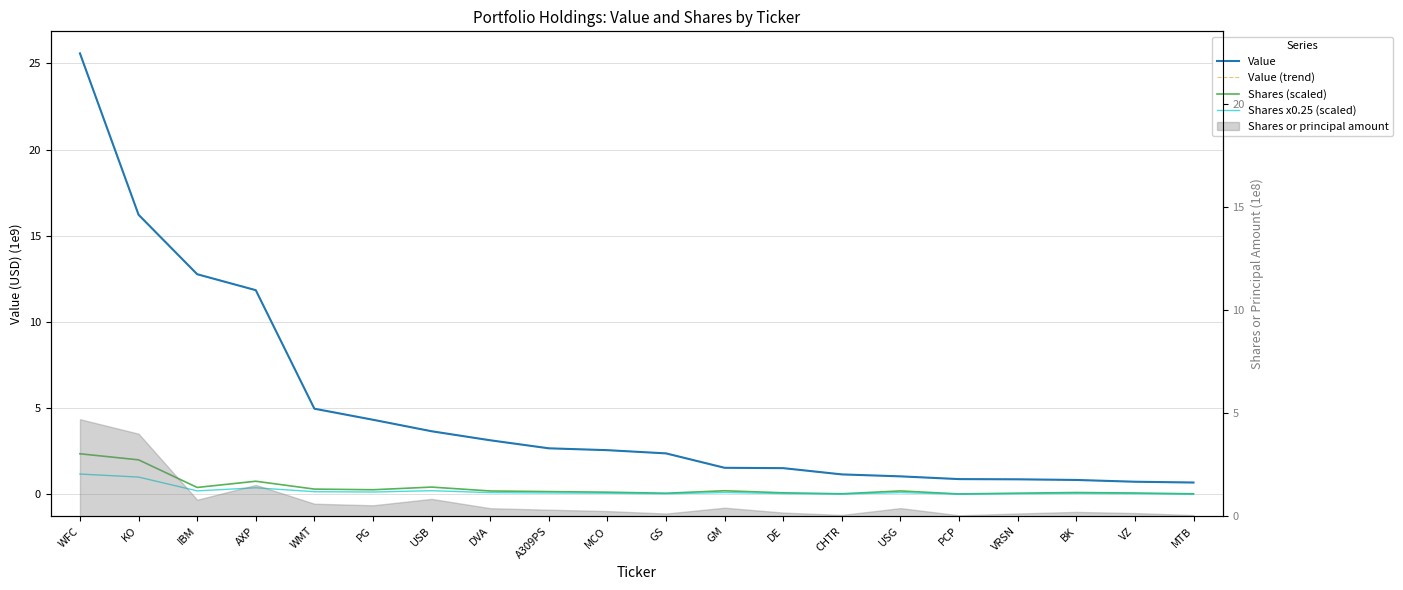

What is the highest value of the Shares (scaled) series?

2.4